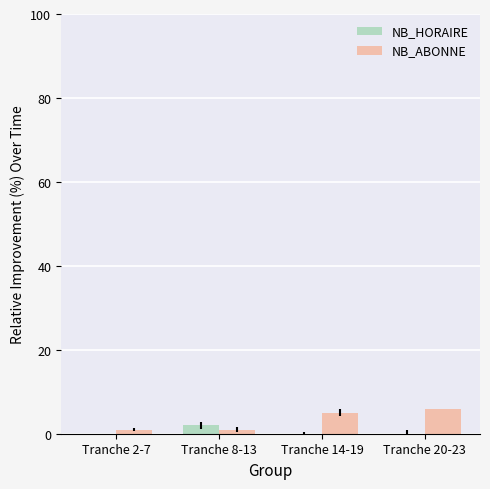

What is the total value across all series at Tranche 20-23?

6